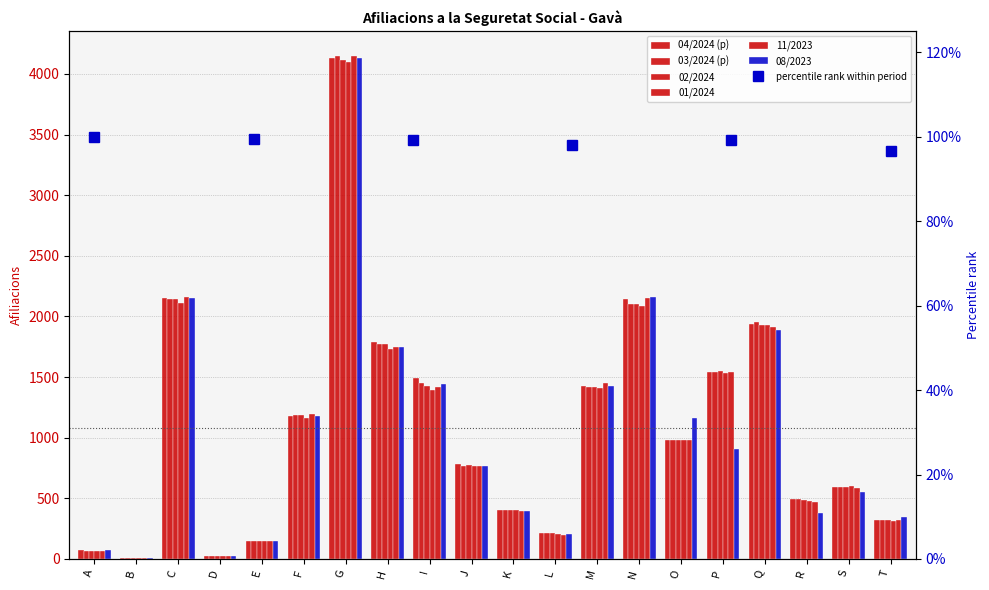

Which series has the largest range (max minus min)?

11/2023